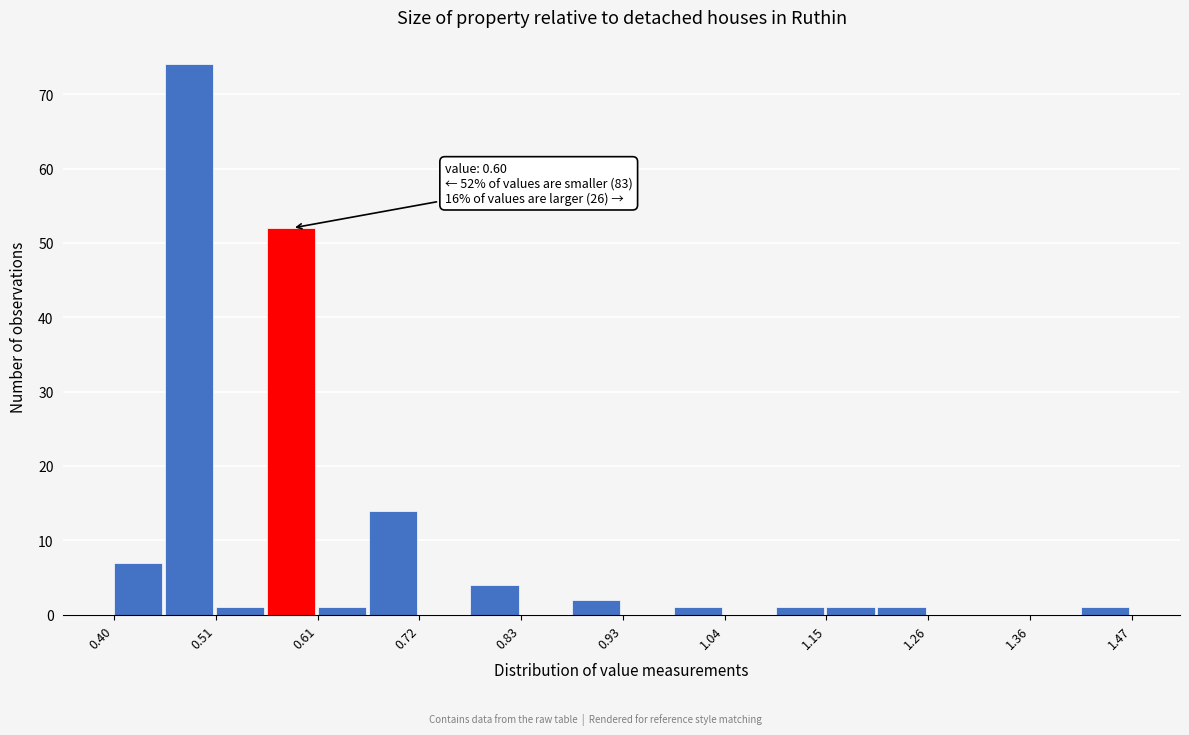

Read against the x-axis, roughly where is the centre of the tallest bar?

0.48